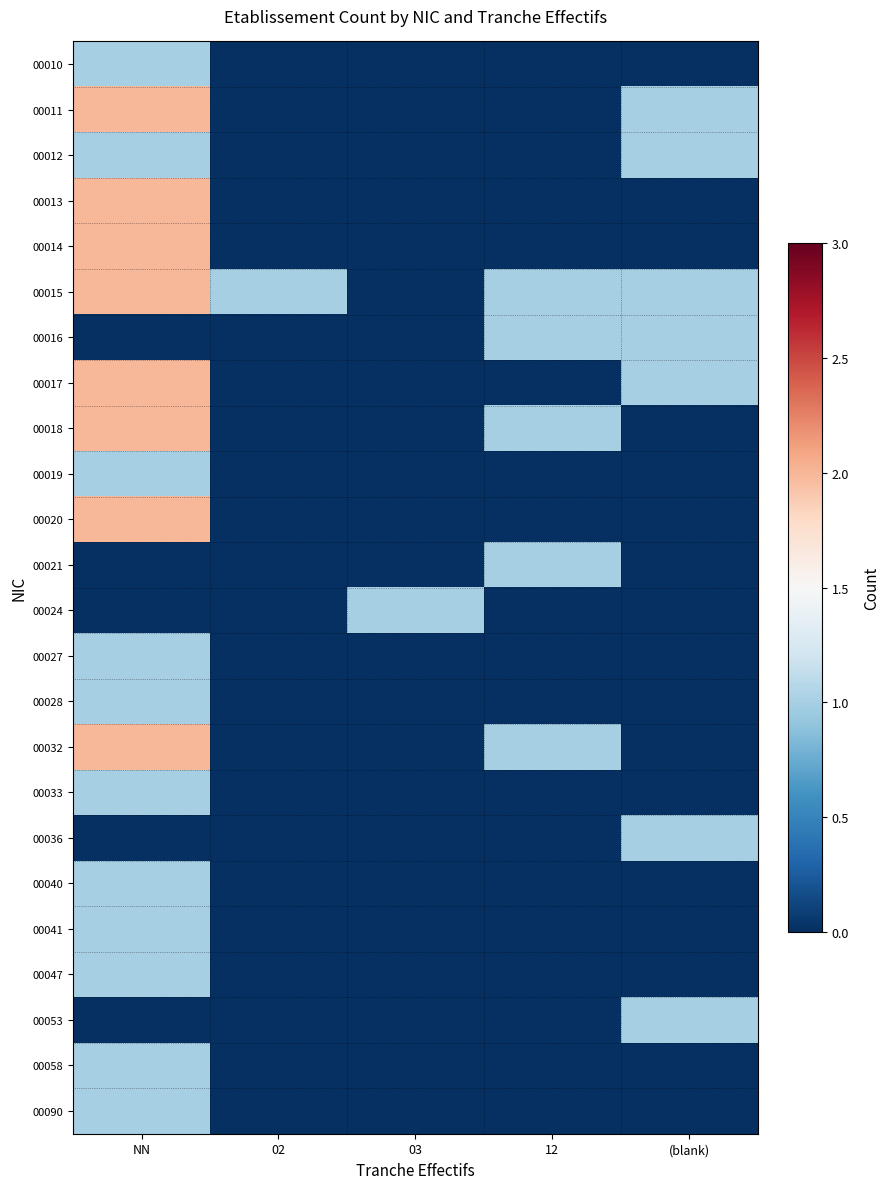

Which label corresponds to the largest value in the chart?

NN